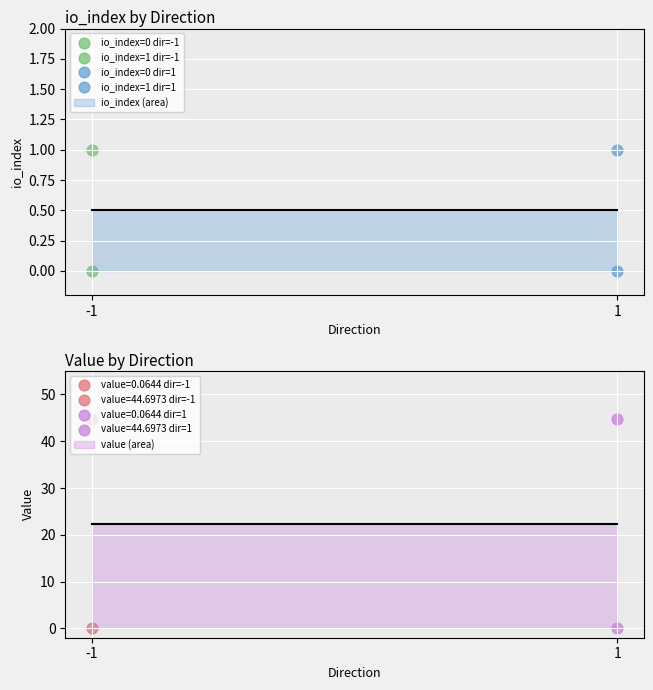

At which category is the sum across all series the highest?

-1